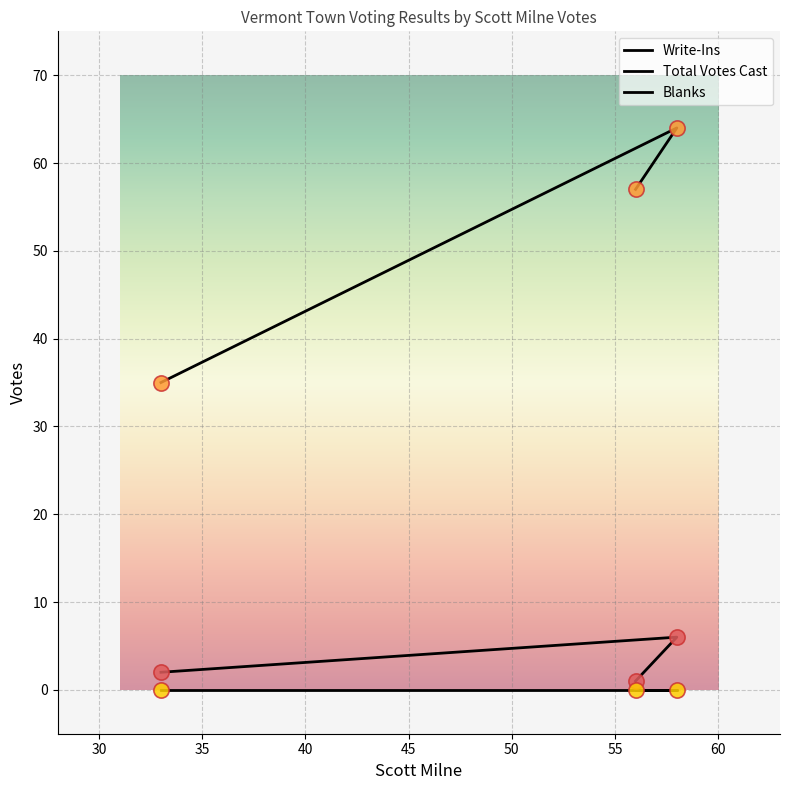

What are all the series names shown in the legend?

Write-Ins, Total Votes Cast, Blanks